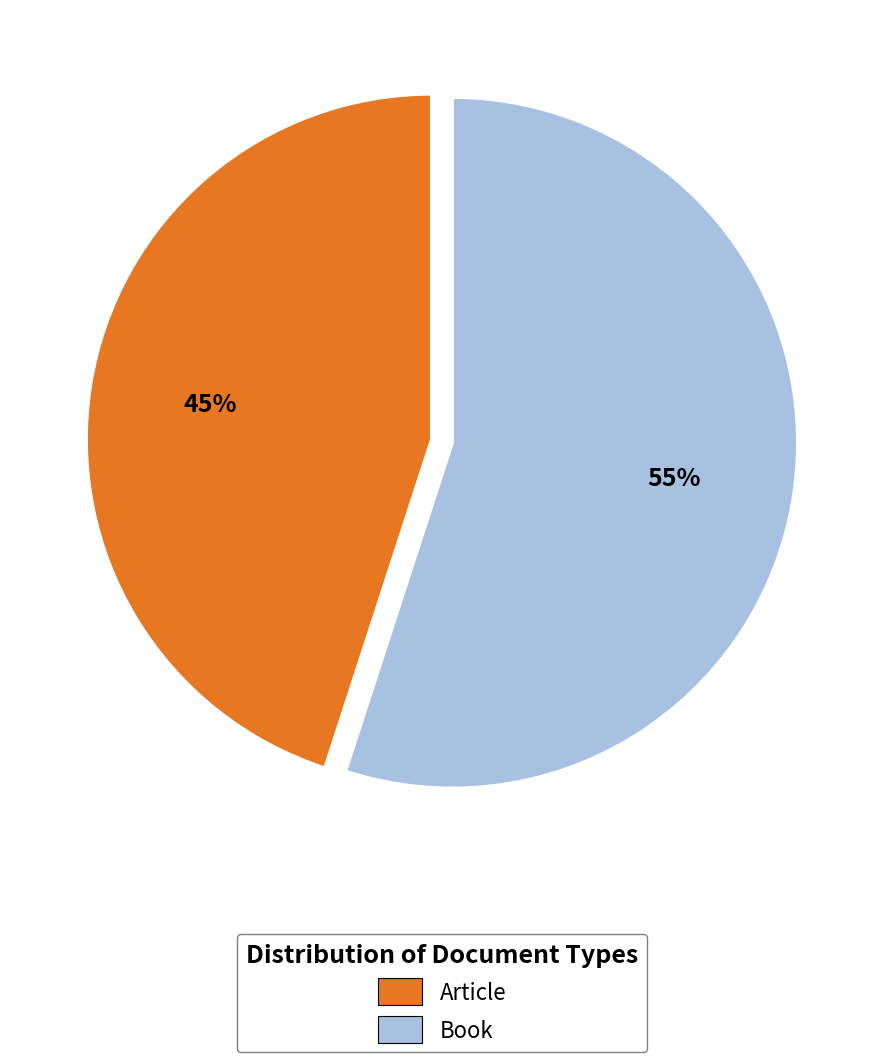

To the nearest percent, what portion does Article represent?

45%